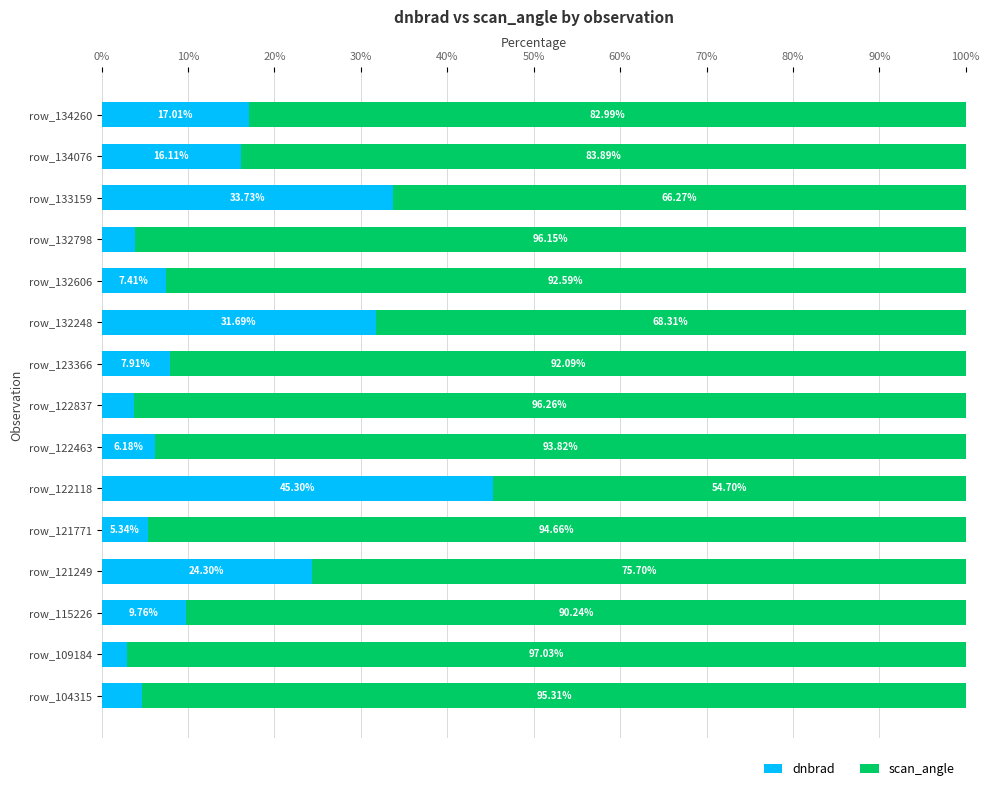

What is the total value across all series at row_132606?

100.0